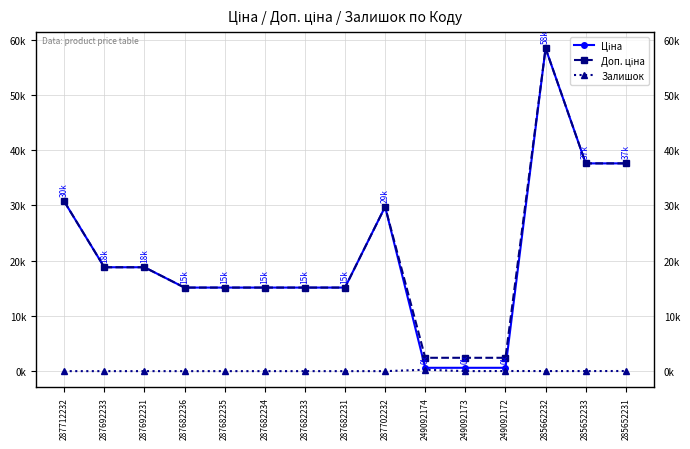

What position from the right is 287682235?

11